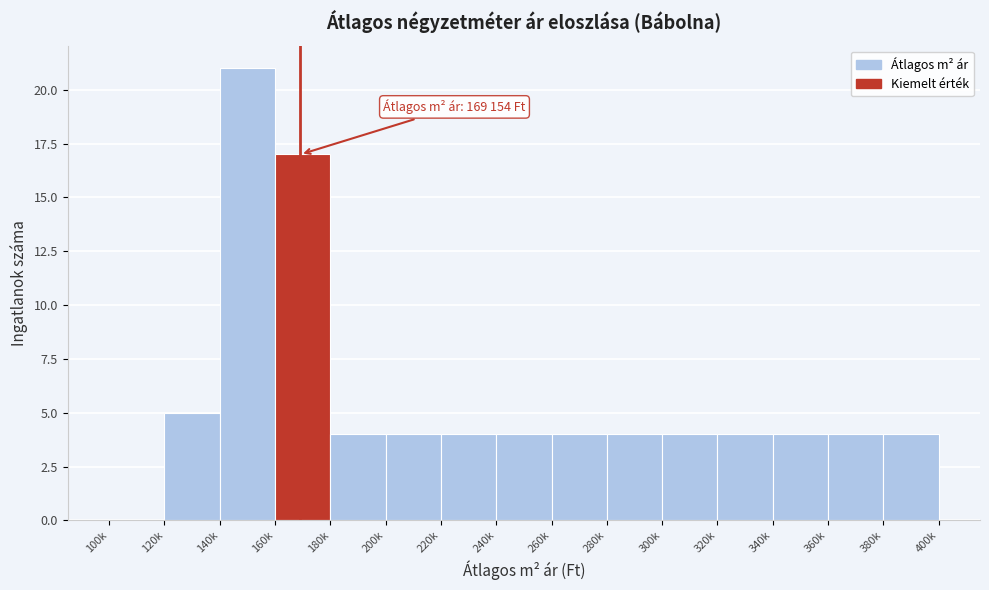

Reading left to right, transcribe all the data shown in this chart.

100k=0	120k=5	140k=21	160k=17	180k=4	200k=4	220k=4	240k=4	260k=4	280k=4	300k=4	320k=4	340k=4	360k=4	380k=4